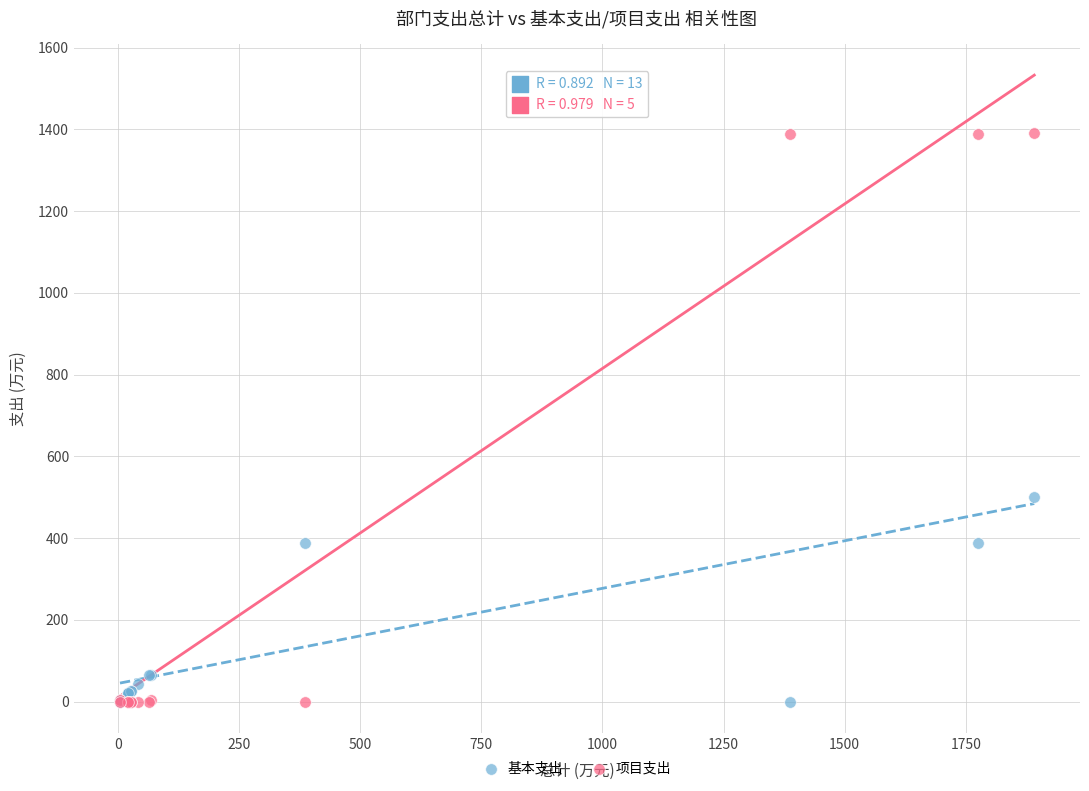

What are all the series names shown in the legend?

基本支出, 项目支出